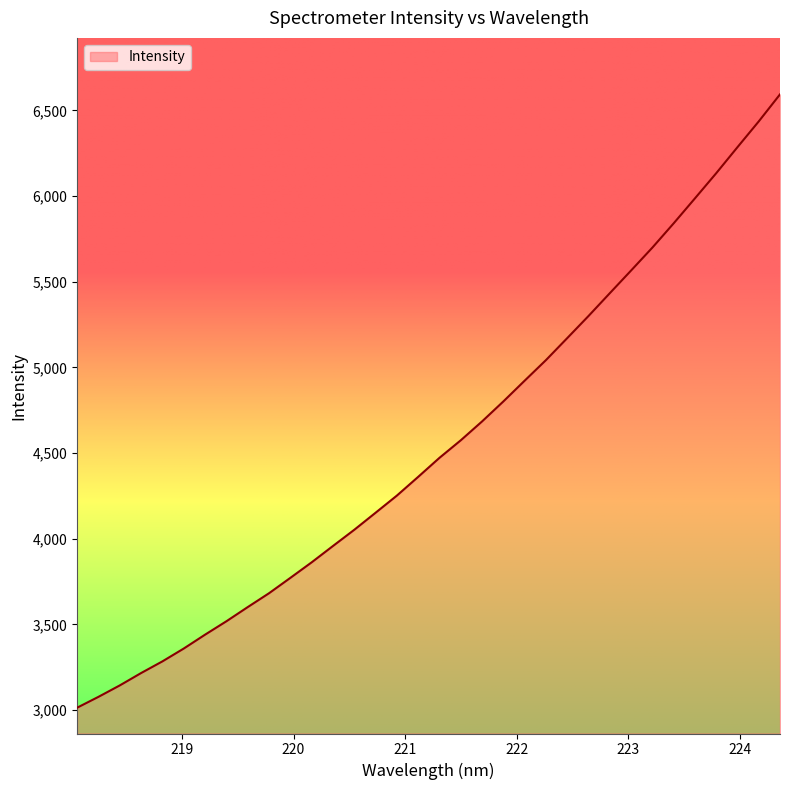

What is the minimum value shown in the chart?

3014.1